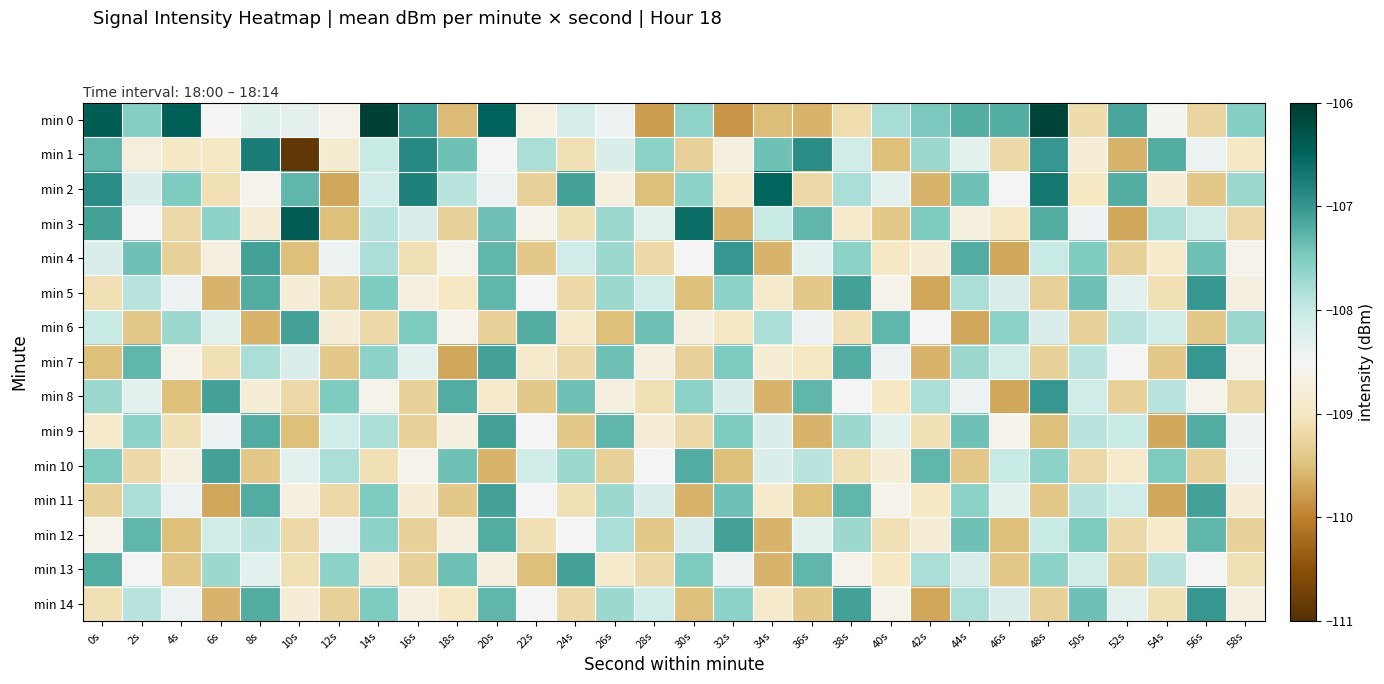

Which has a higher value, 38s or 22s?

22s